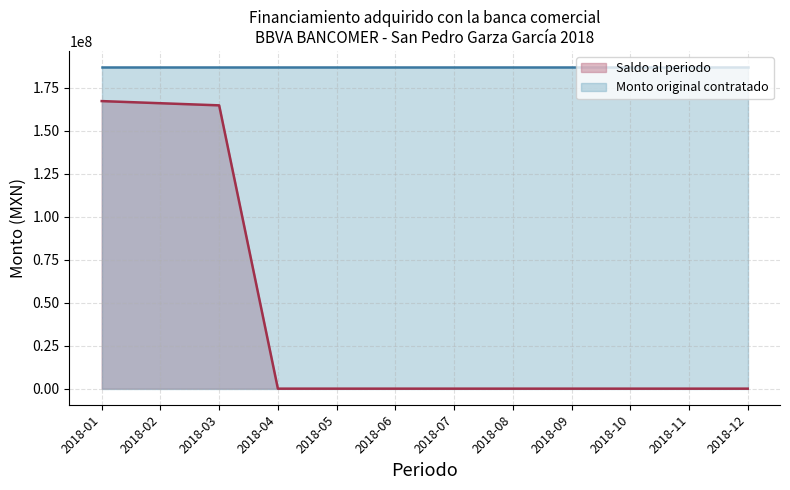

The chart shows a value of 0.0 at 2018-10. True or false?

True